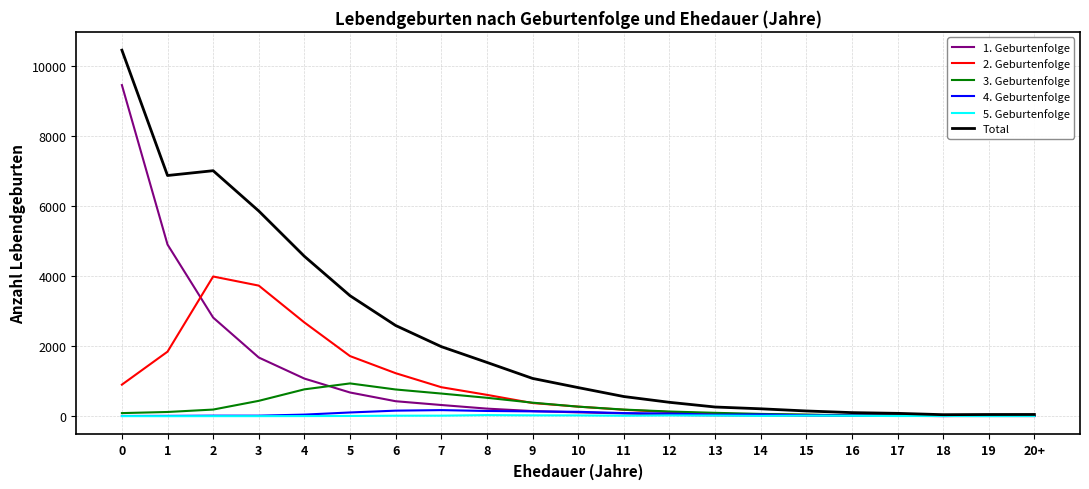

Which series changed the most between 8 and 16?

Total